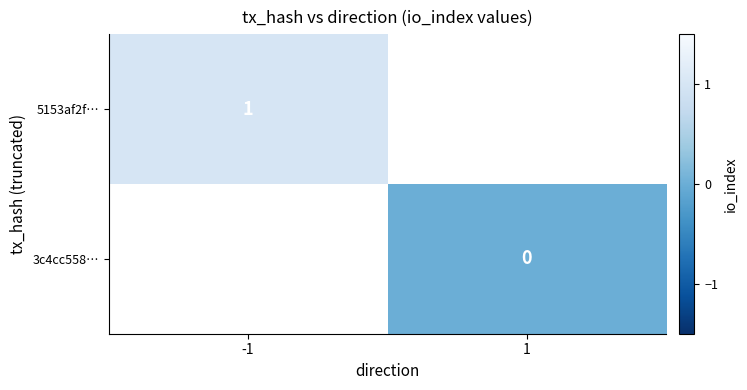

Is the value of 5153af2f… at -1 greater than the value of 3c4cc558… at 1?

Yes